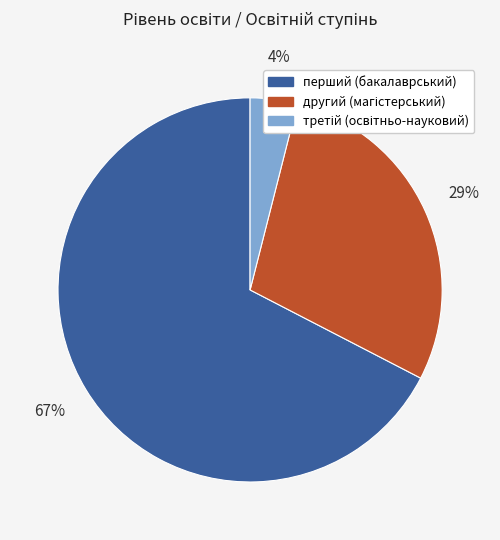

To the nearest percent, what is the average slice percentage?

33%